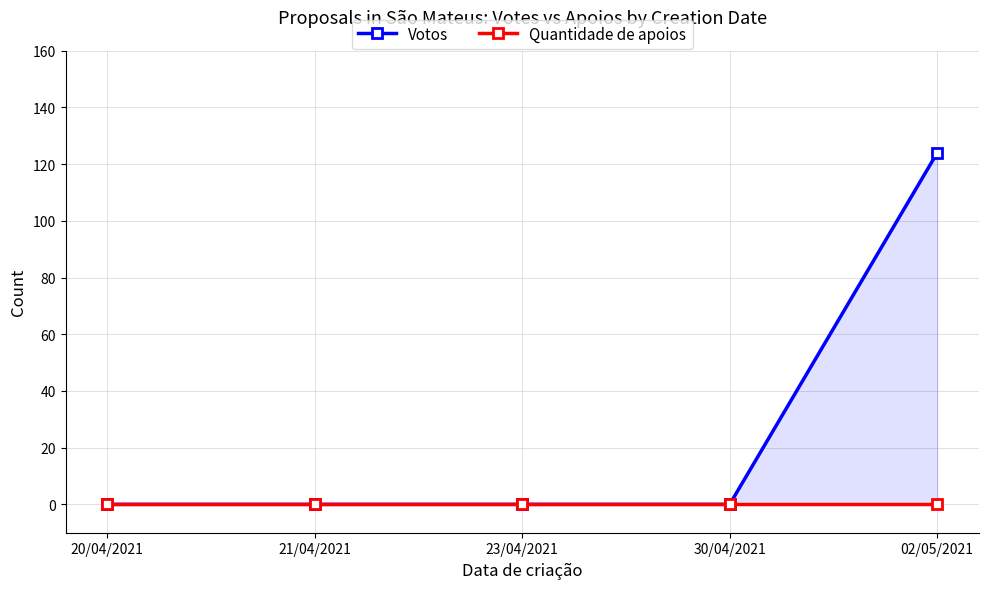

Rank the series by their maximum value, from highest to lowest.

Votos, Quantidade de apoios